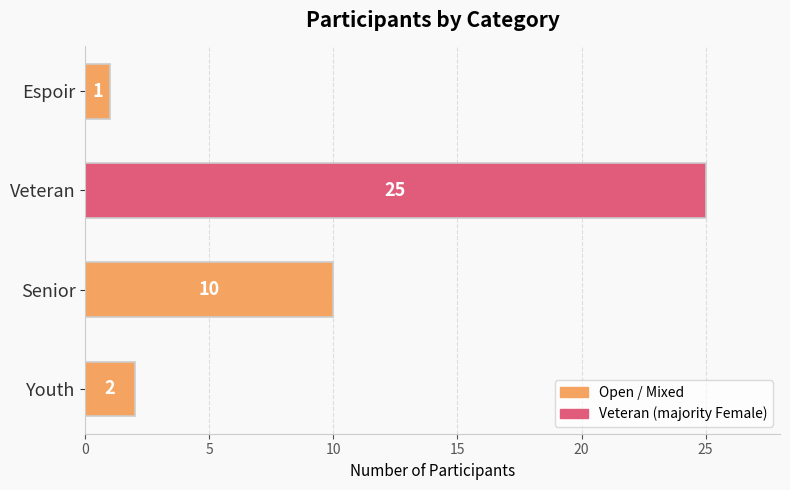

How many data points are less than 10?

2